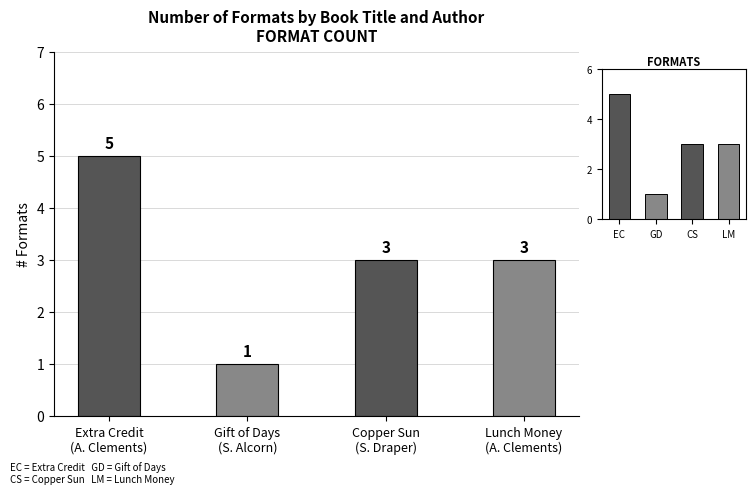

Rank the categories by value from lowest to highest.

Gift of Days
(S. Alcorn), Copper Sun
(S. Draper), Lunch Money
(A. Clements), Extra Credit
(A. Clements)